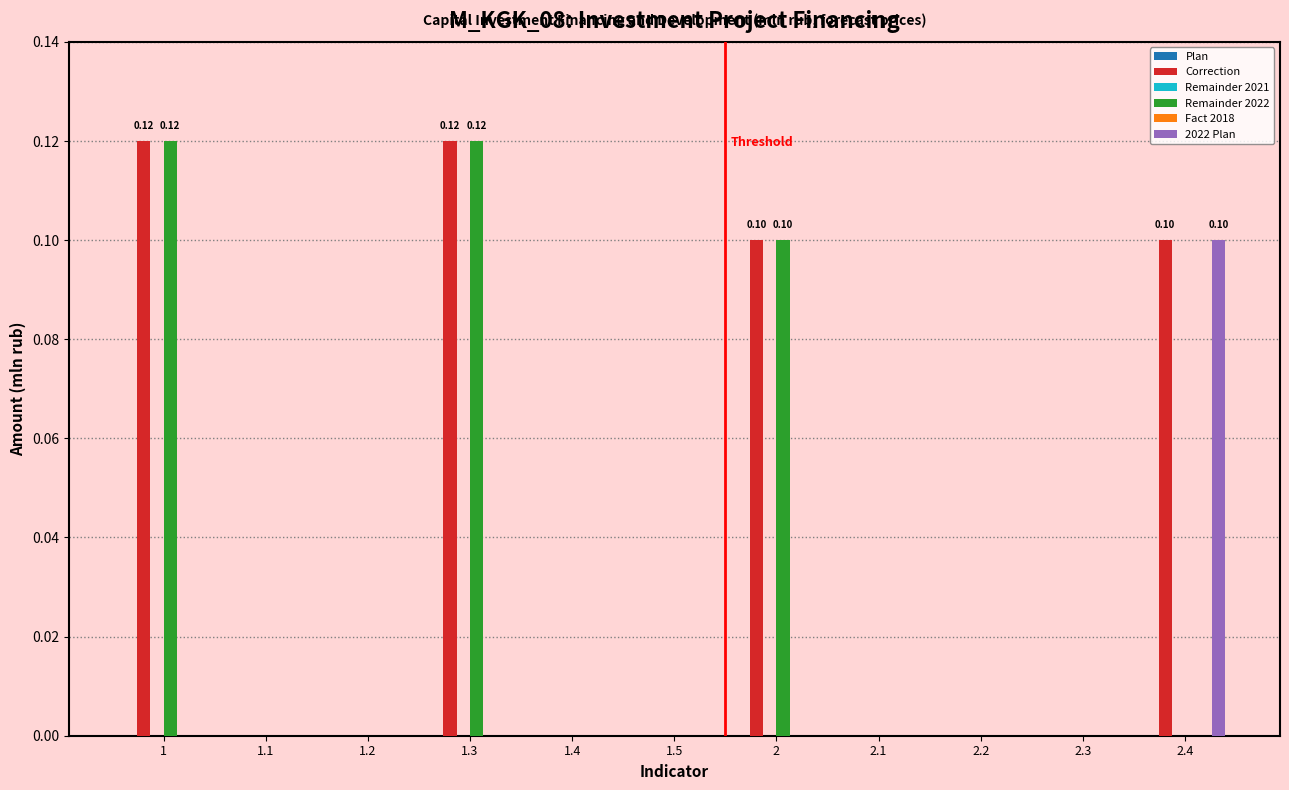

How many data points does each series have?

11